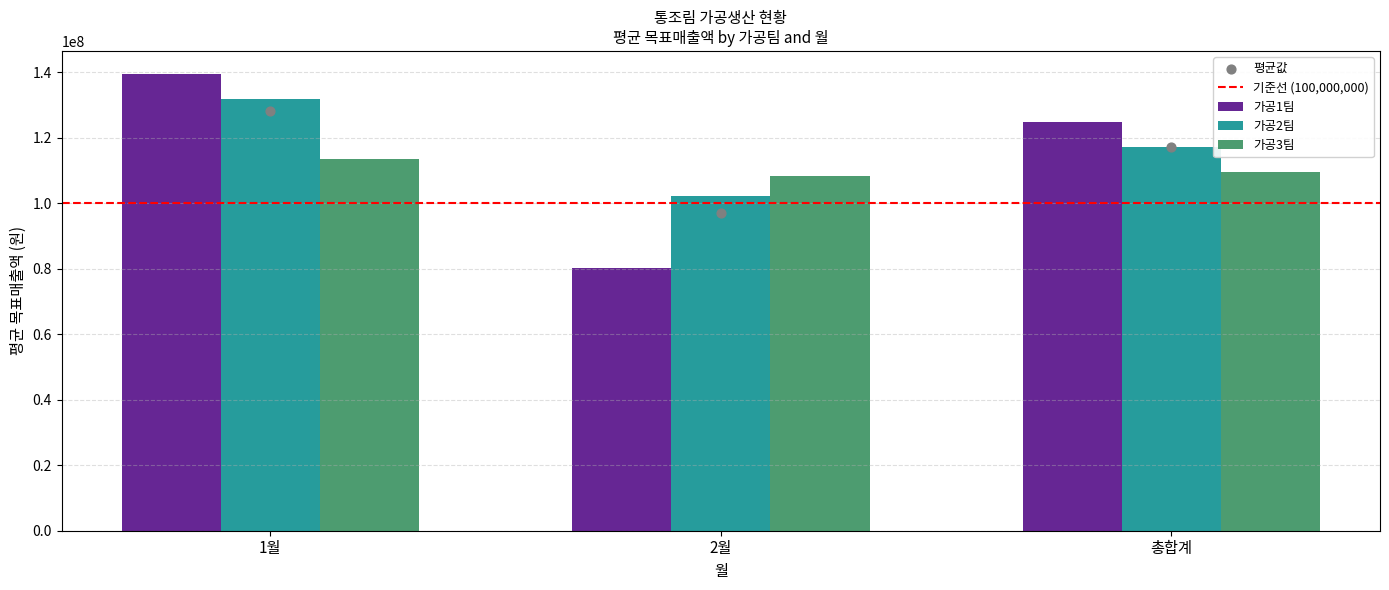

Which series contains the lowest Y value?

가공1팀